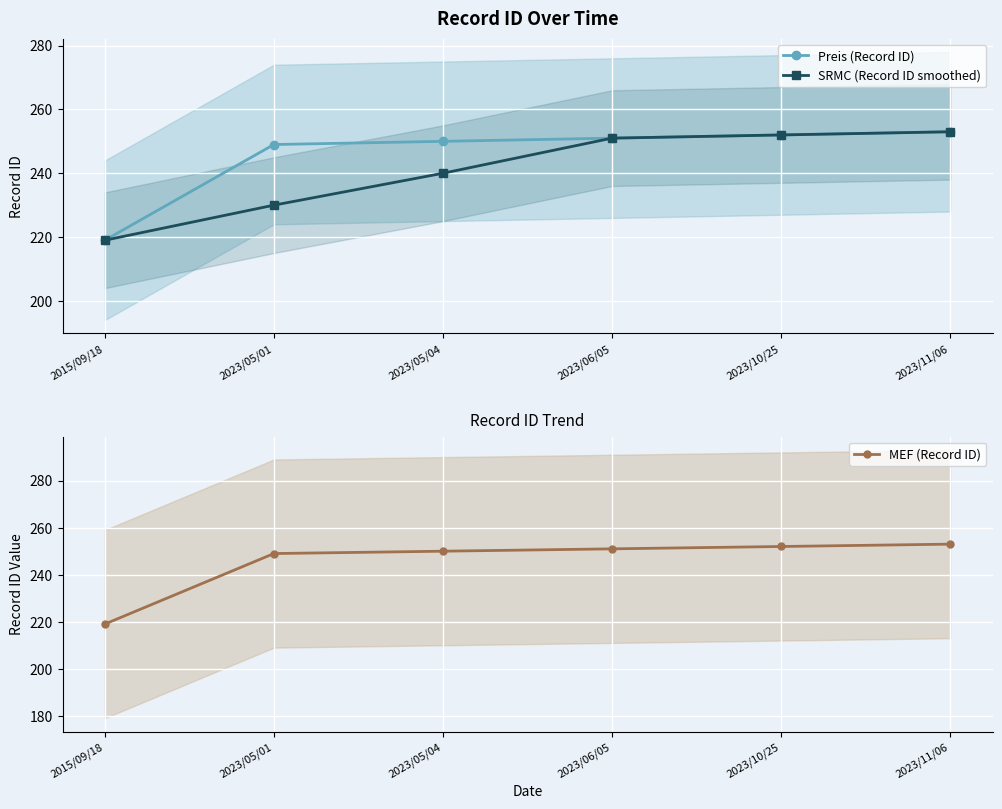

Reading left to right, list all the values displayed in this chart.

Preis (Record ID): 219	249	250	251	252	253
SRMC (Record ID smoothed): 219	230	240	251	252	253
MEF (Record ID): 219	249	250	251	252	253